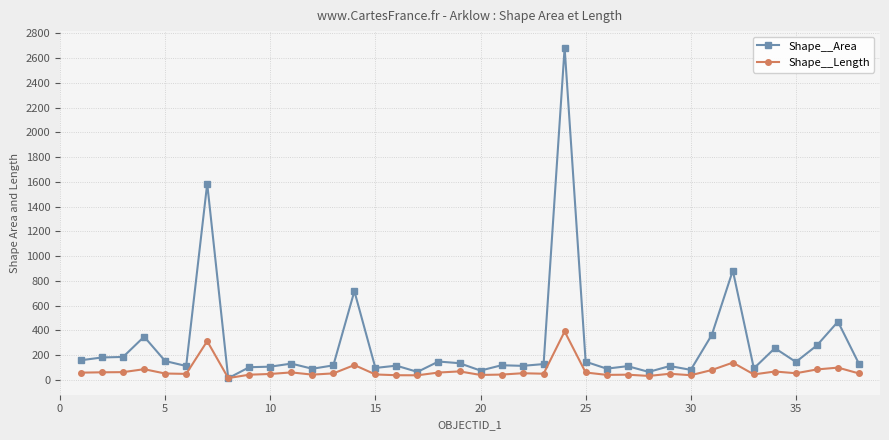

List the series in order of their peak value, highest first.

Shape__Area, Shape__Length